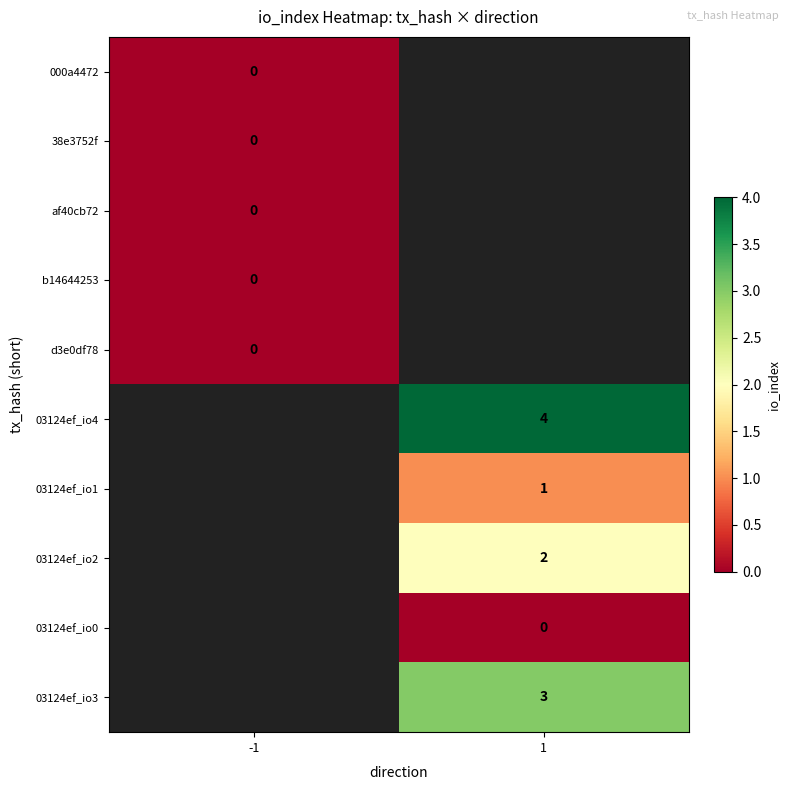

The 03124ef_io1 series shows 1.5 at 1. True or false?

False